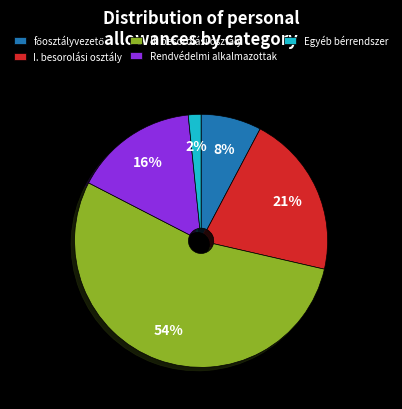

Does any single category account for the majority?

Yes